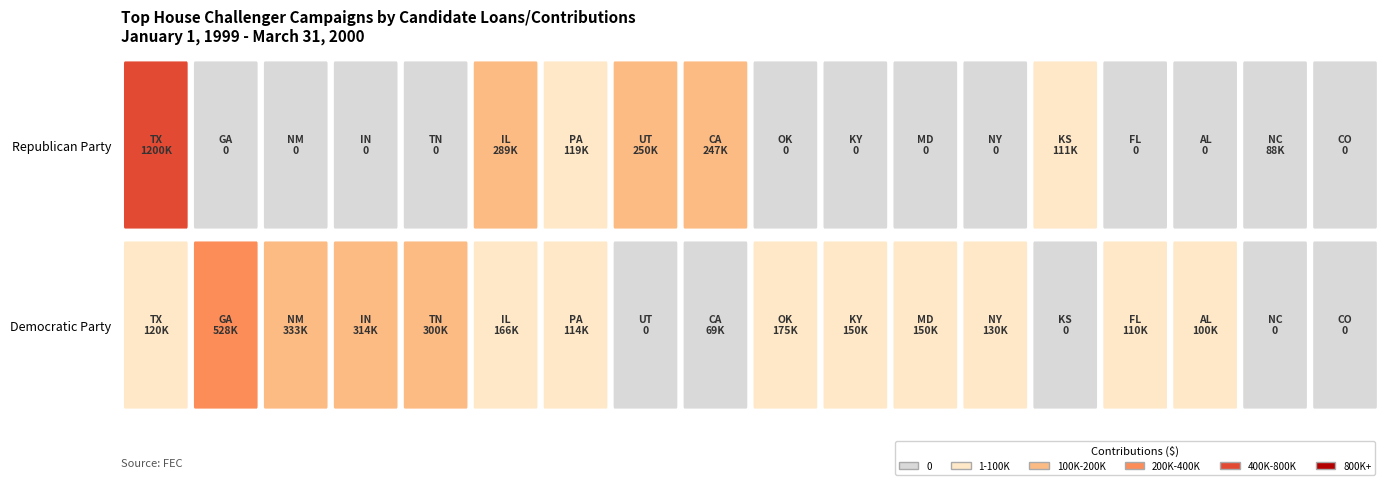

How many values in the Democratic Party series exceed 130000?

8